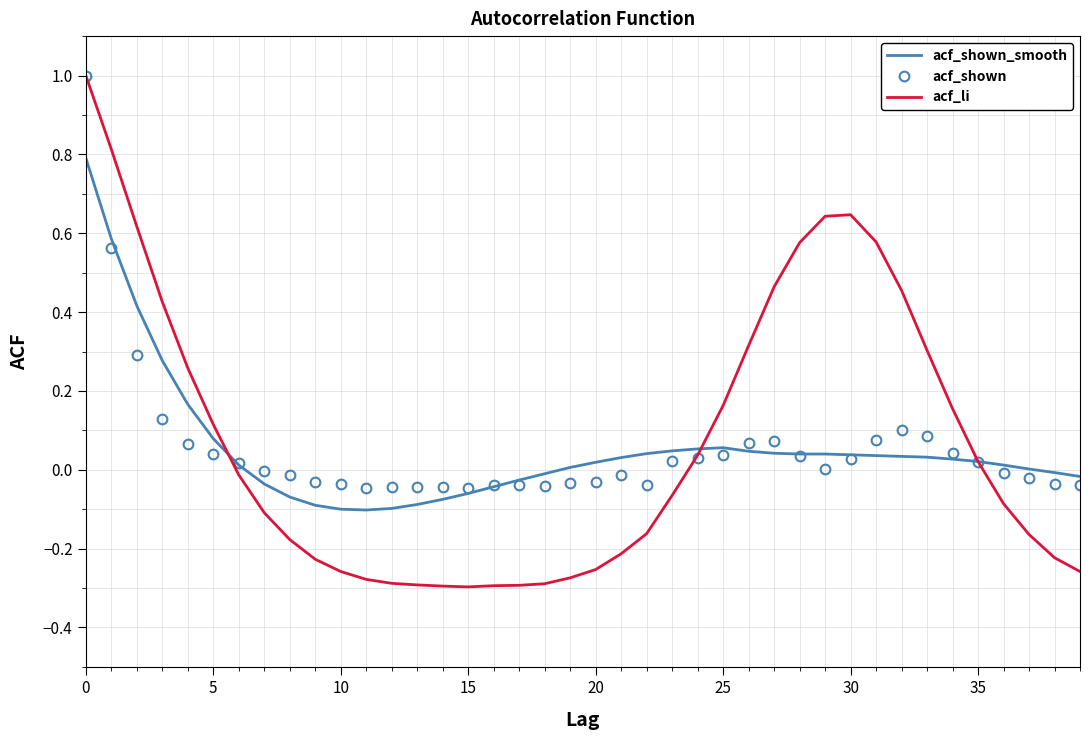

Which series has the widest spread of values?

acf_li